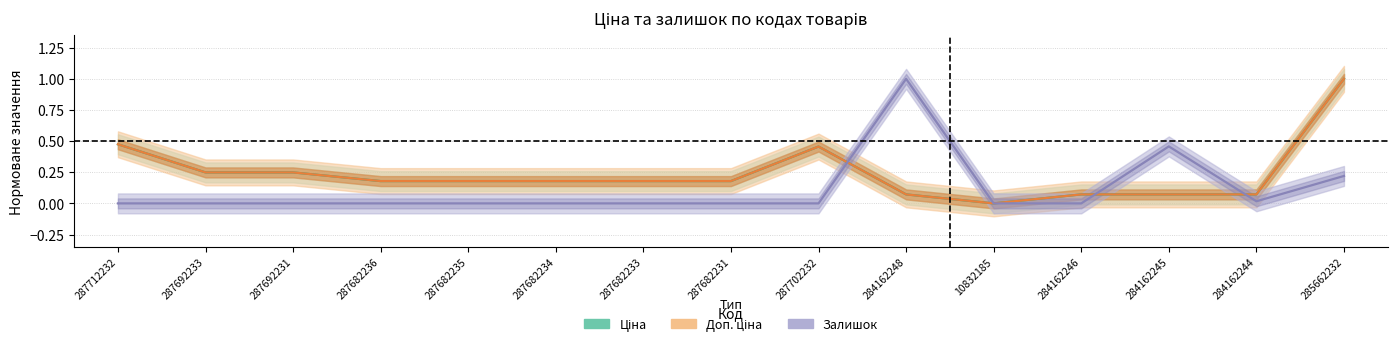

Is it true that Залишок equals -0.5 at 287682235?

False